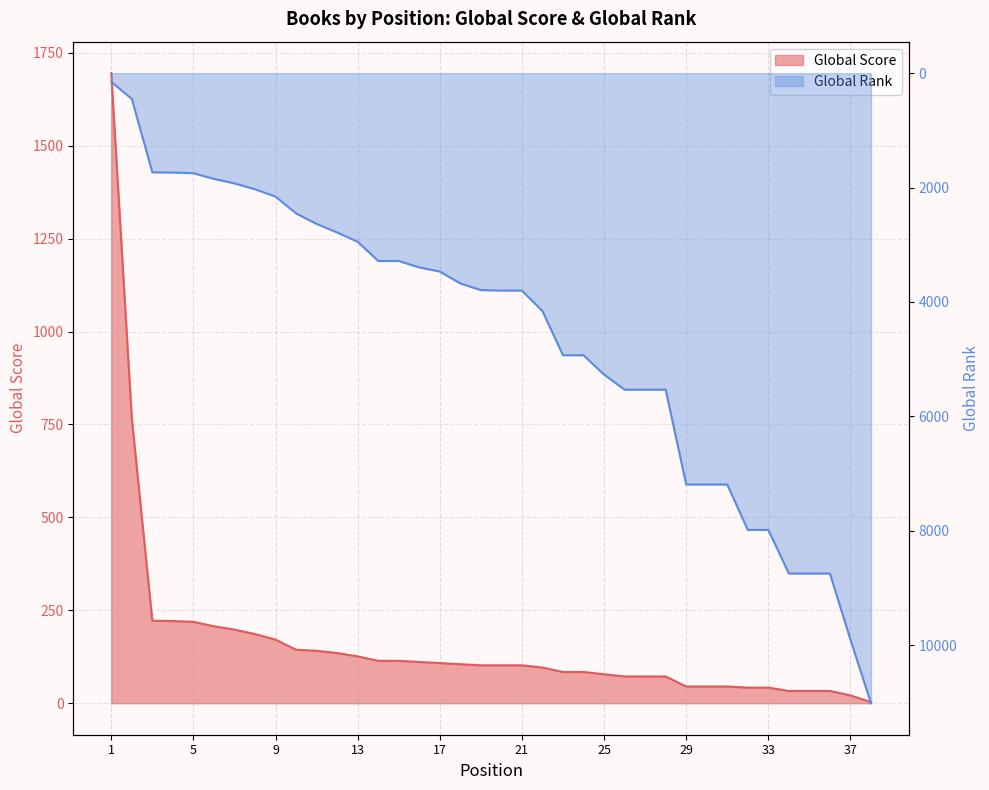

True or false: Global Rank (scaled) and Global Score cross at least once.

True